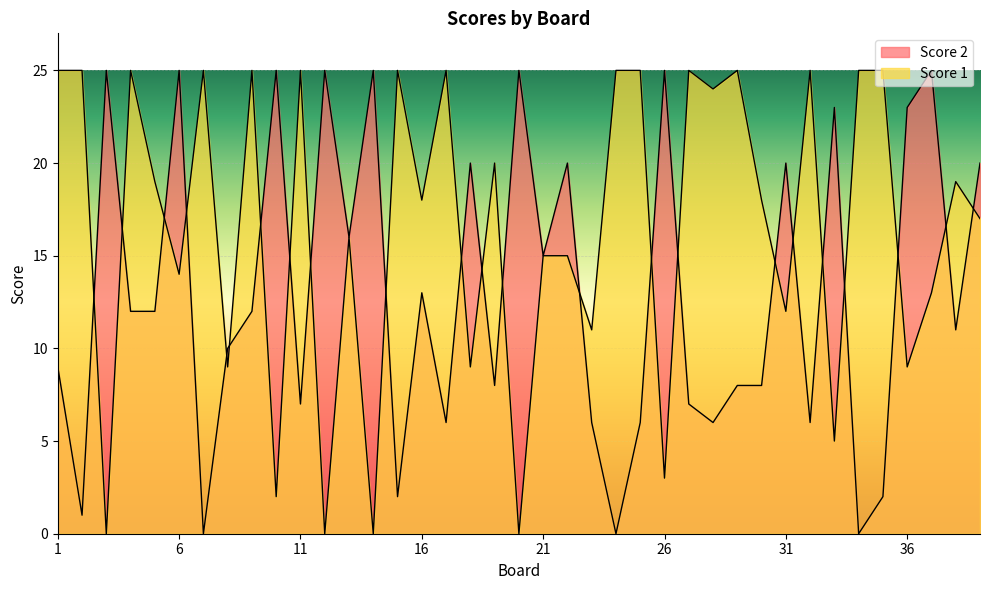

What is the sum of the Score 2 values at 38 and 22?

31